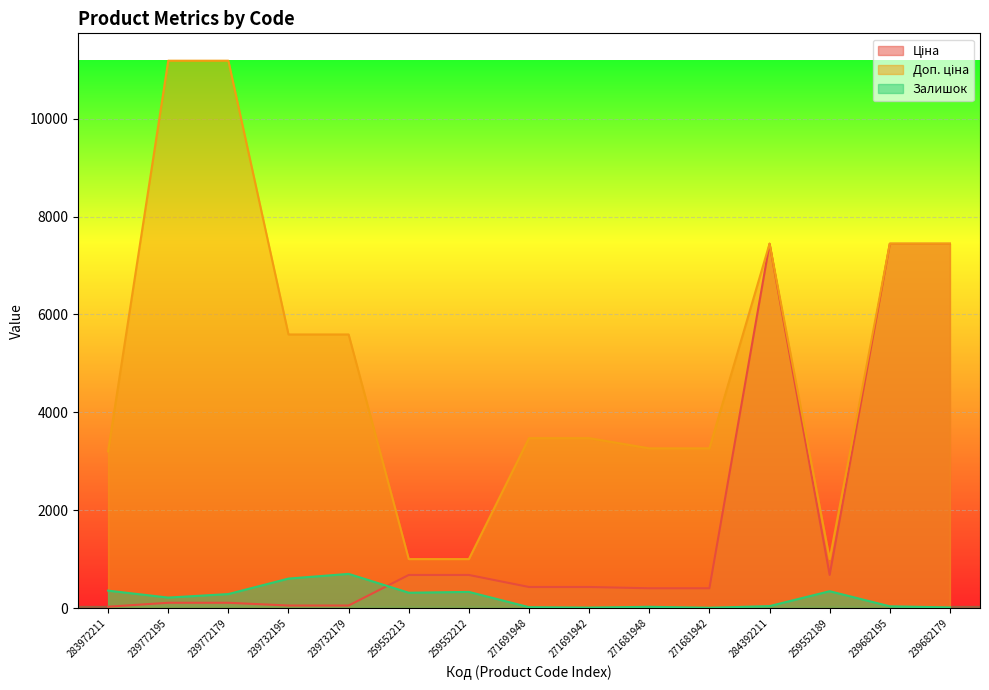

Count the number of data series in this chart.

3